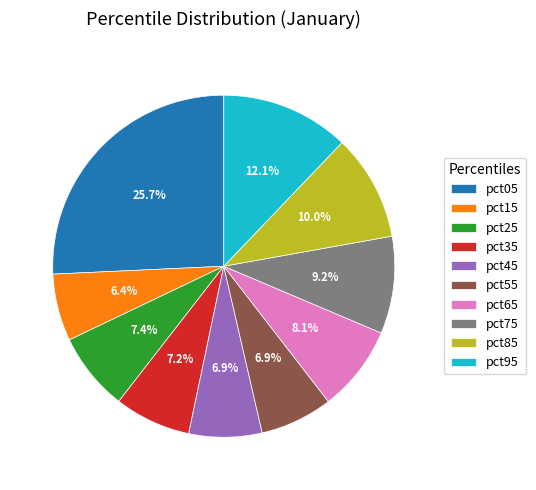

To the nearest percent, what percentage of the pie is pct55?

7%